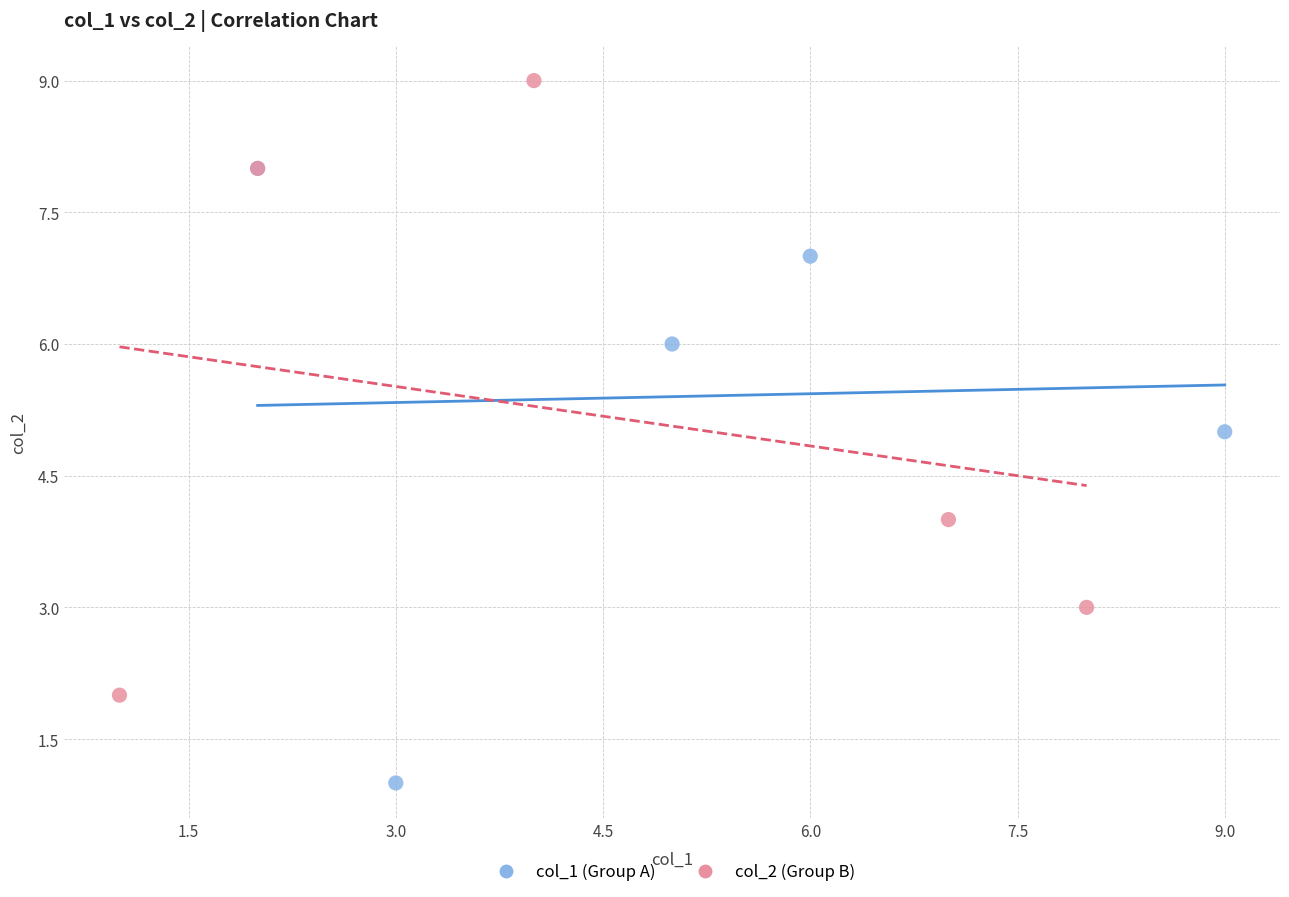

What are all the series names shown in the legend?

col_1 (Group A), col_2 (Group B)